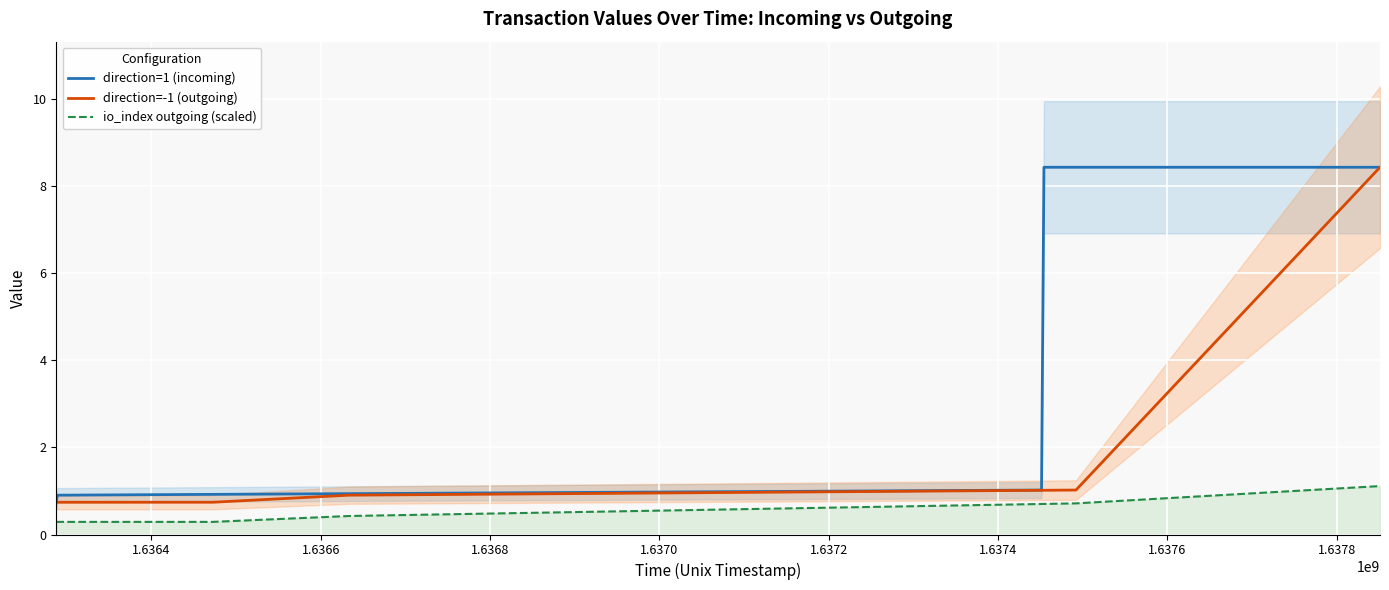

Rank the series by their average value, from highest to lowest.

direction=1 (incoming), direction=-1 (outgoing), io_index outgoing (scaled)